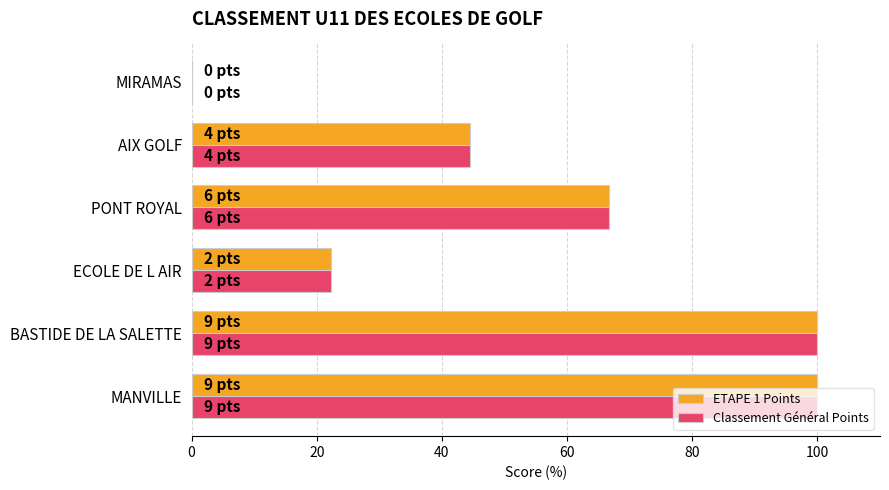

What is the sum of all Classement Général Points values?

333.3